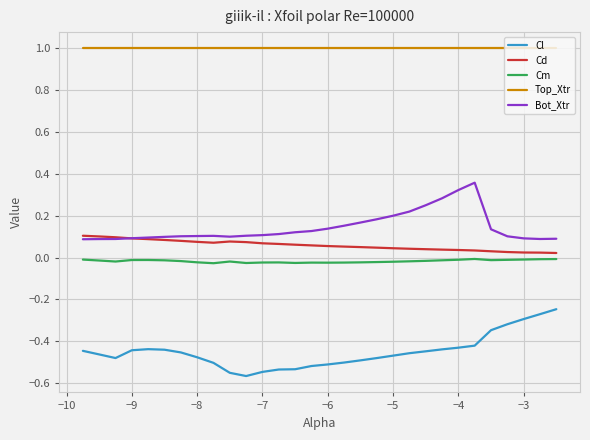

List the series in order of their peak value, lowest first.

Cl, Cm, Cd, Bot_Xtr, Top_Xtr